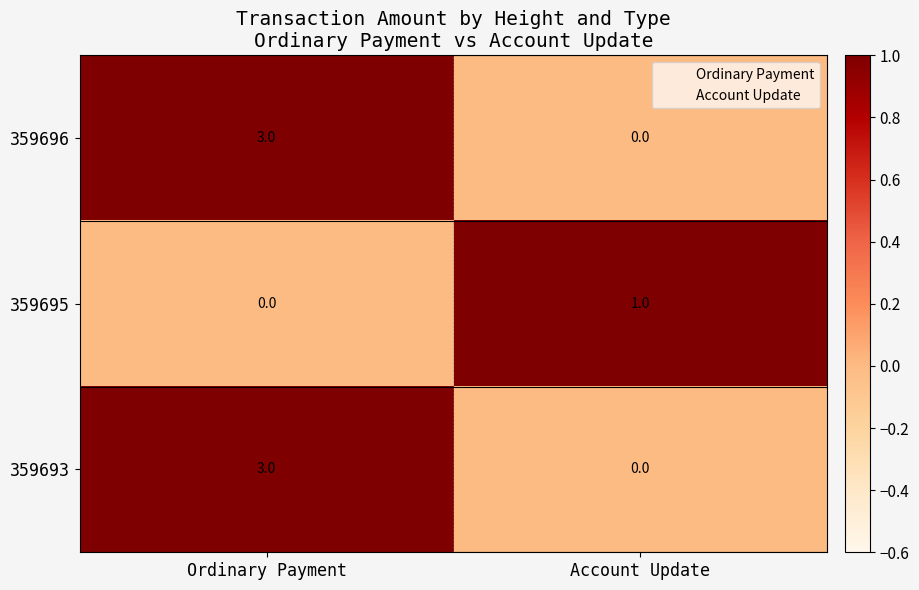

Reading left to right, extract all data points from this chart.

359696: Ordinary Payment=3	Account Update=0
359695: Ordinary Payment=0	Account Update=1
359693: Ordinary Payment=3	Account Update=0